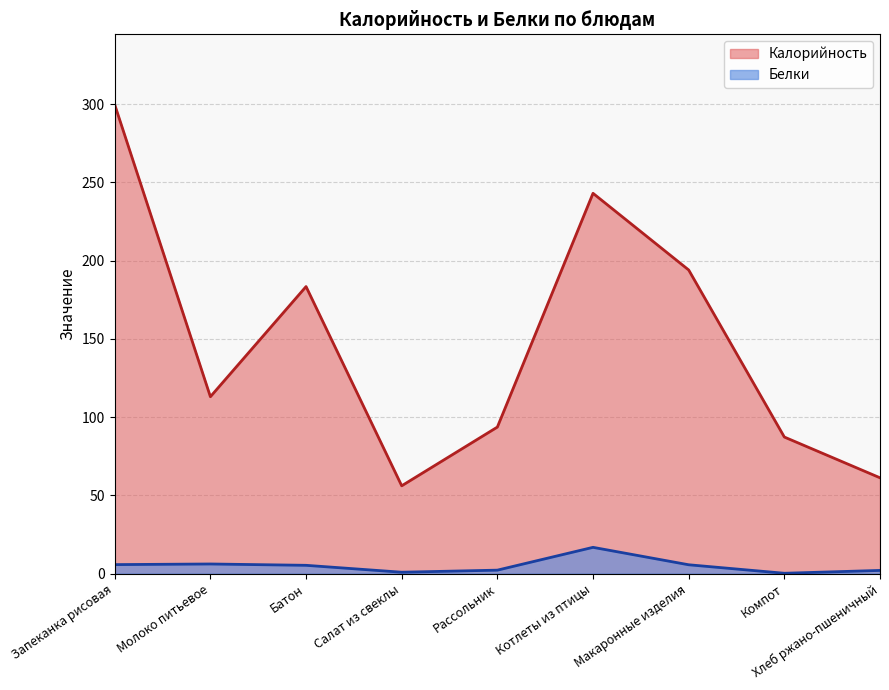

Reading left to right, what are all the values shown in this chart?

Калорийность: Запеканка рисовая=299.6	Молоко питьевое=113.0	Батон=183.4	Салат из свеклы=56.1	Рассольник=93.6	Котлеты из птицы=243.0	Макаронные изделия=194.0	Компот=87.2	Хлеб ржано-пшеничный=61.2
Белки: Запеканка рисовая=5.7	Молоко питьевое=6.1	Батон=5.2	Салат из свеклы=0.8	Рассольник=2.2	Котлеты из птицы=16.7	Макаронные изделия=5.6	Компот=0.2	Хлеб ржано-пшеничный=2.0